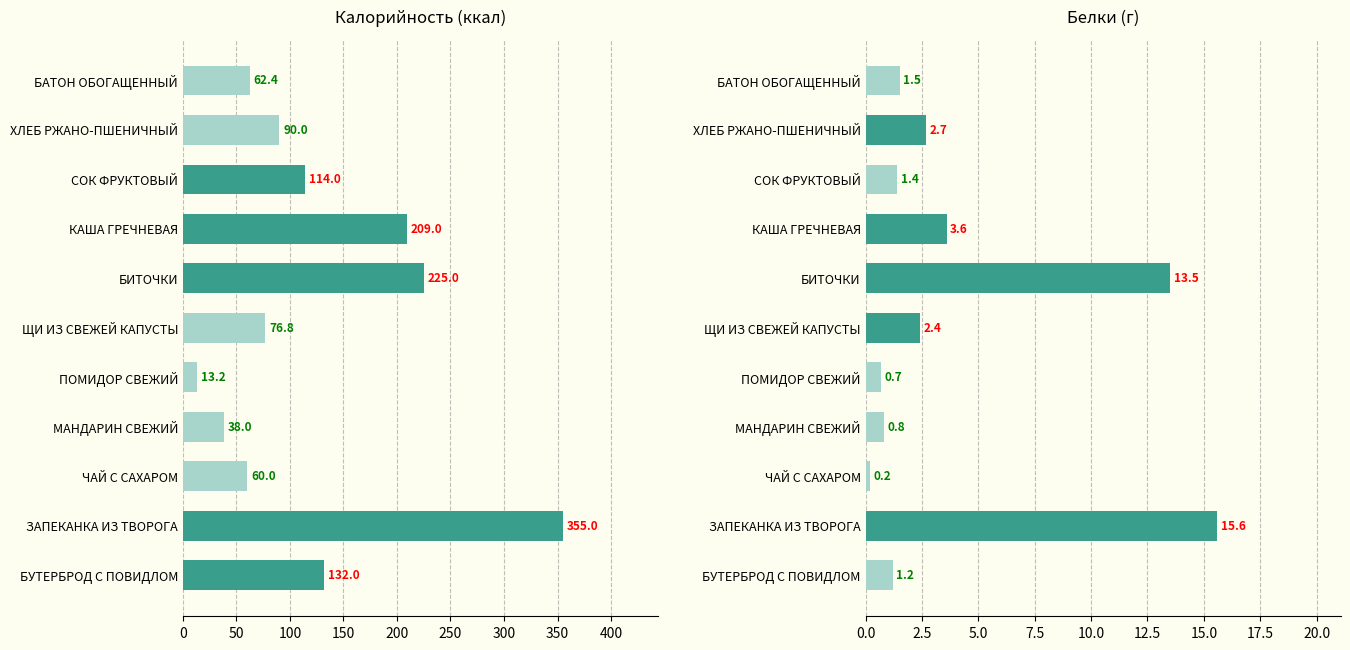

What is the total value across all series at БАТОН ОБОГАЩЕННЫЙ?

63.9